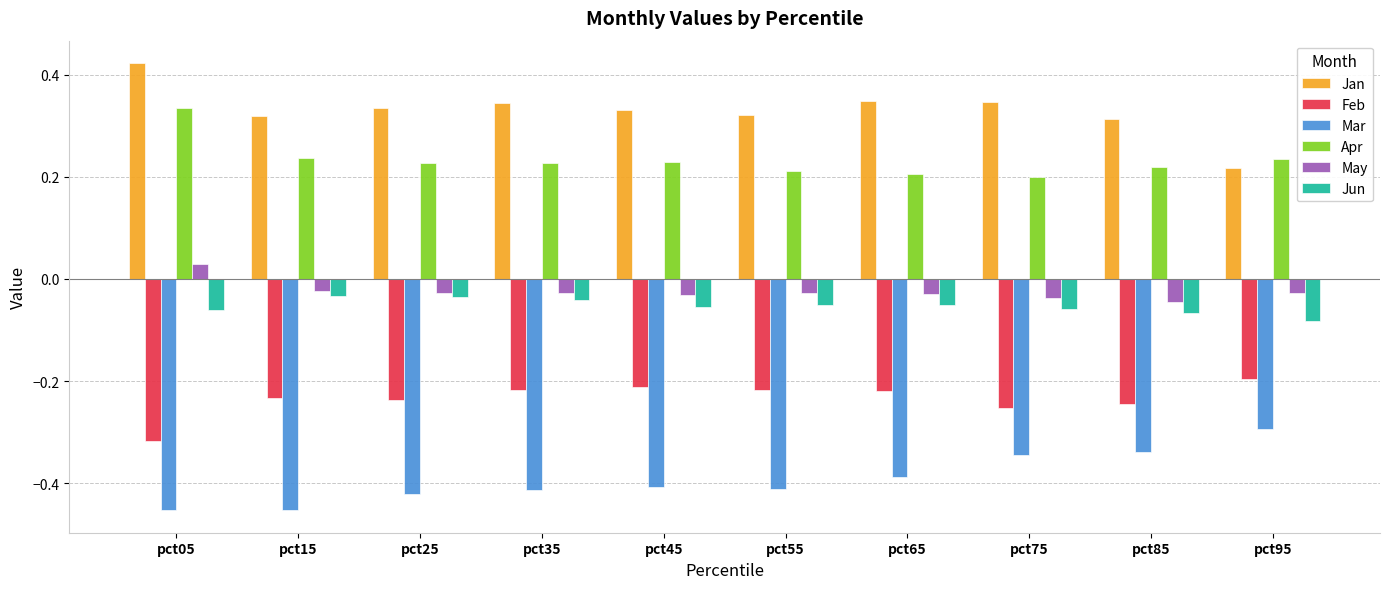

What is the spread (max minus min) of values at pct65?

0.7